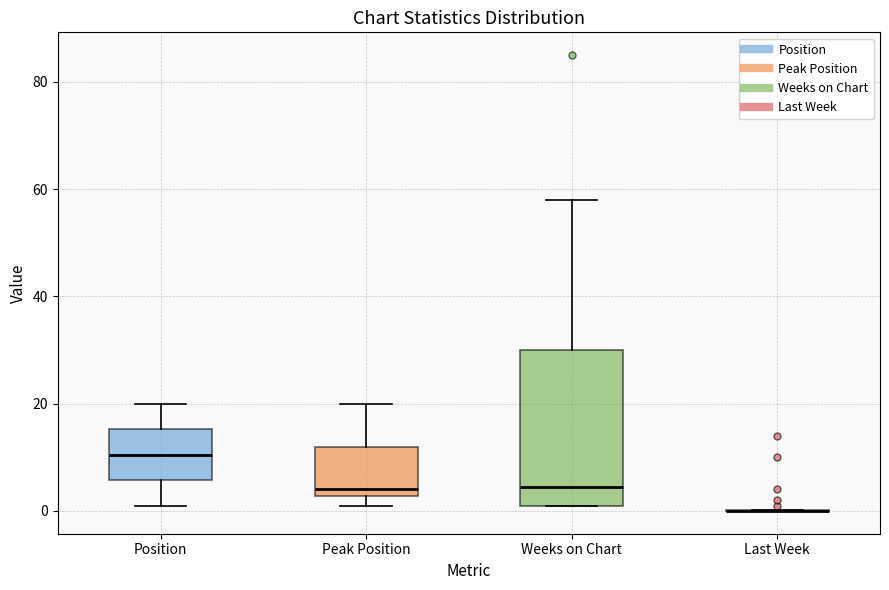

Which box is the tallest, from its lower edge to its upper edge?

Weeks on Chart